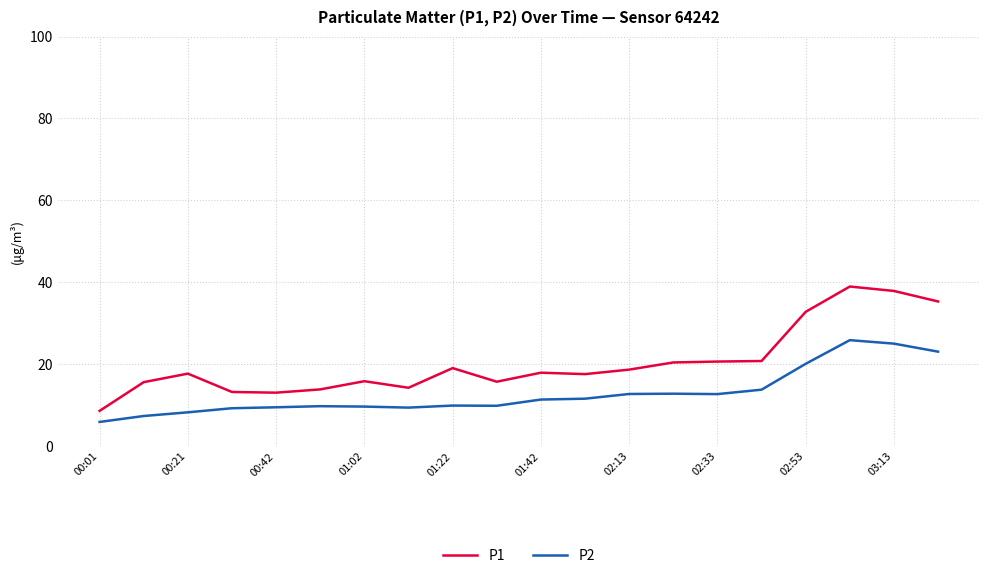

Rank the series by their maximum value, from highest to lowest.

P1, P2